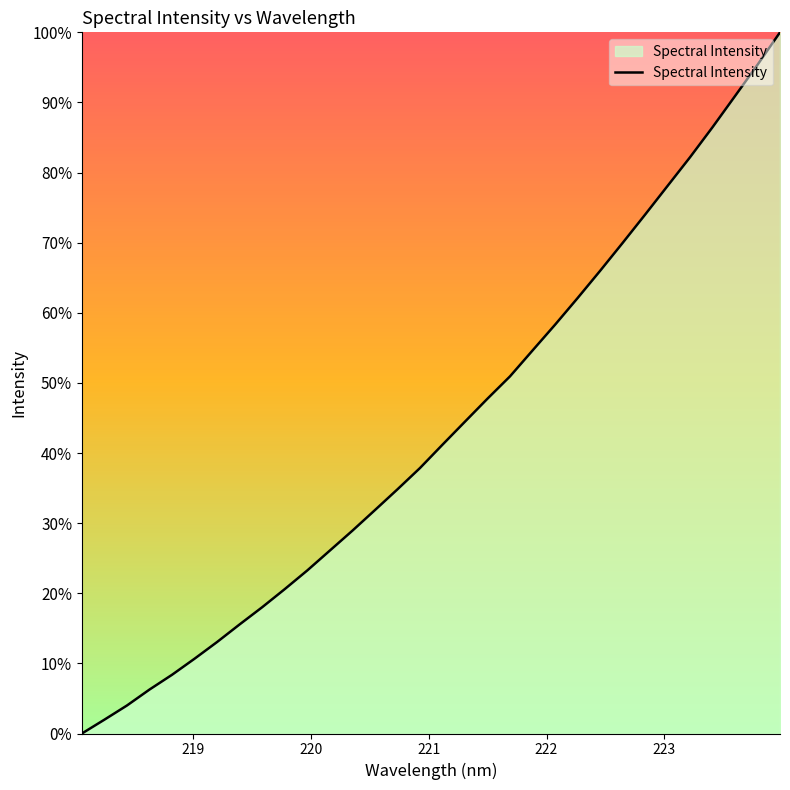

What is the difference between the maximum and minimum values?

100.0